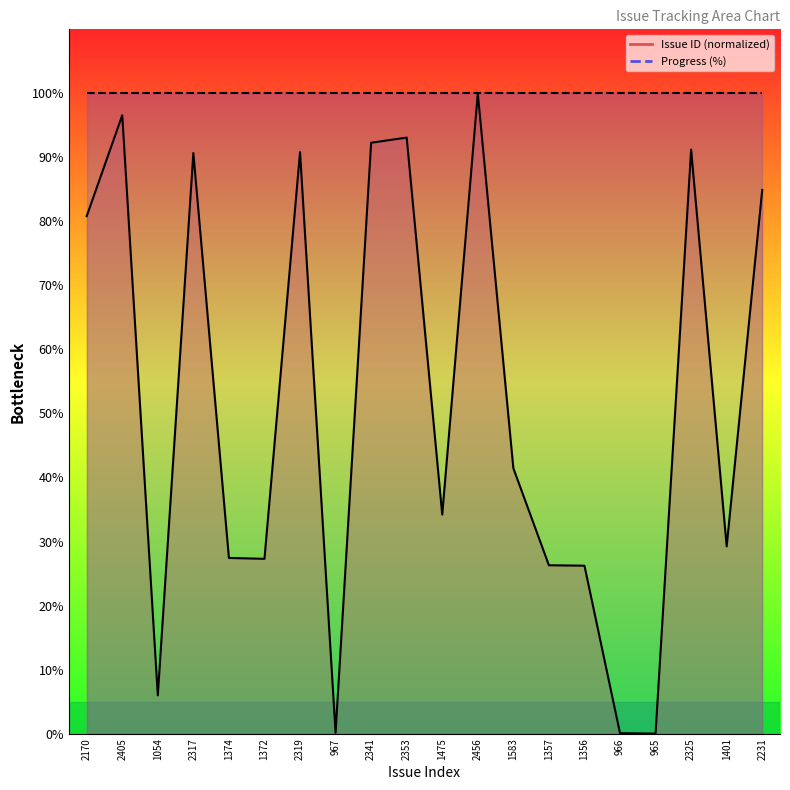

At which label is the value closest to 50?

1583